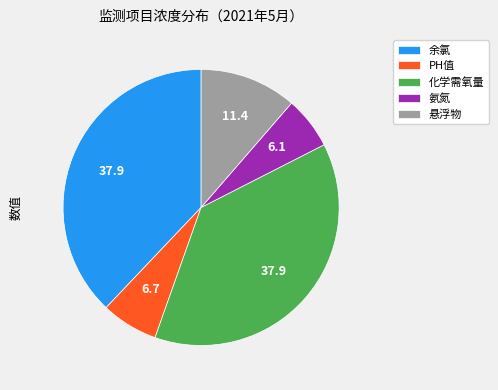

The 余氯 slice represents 47% of the pie. True or false?

False